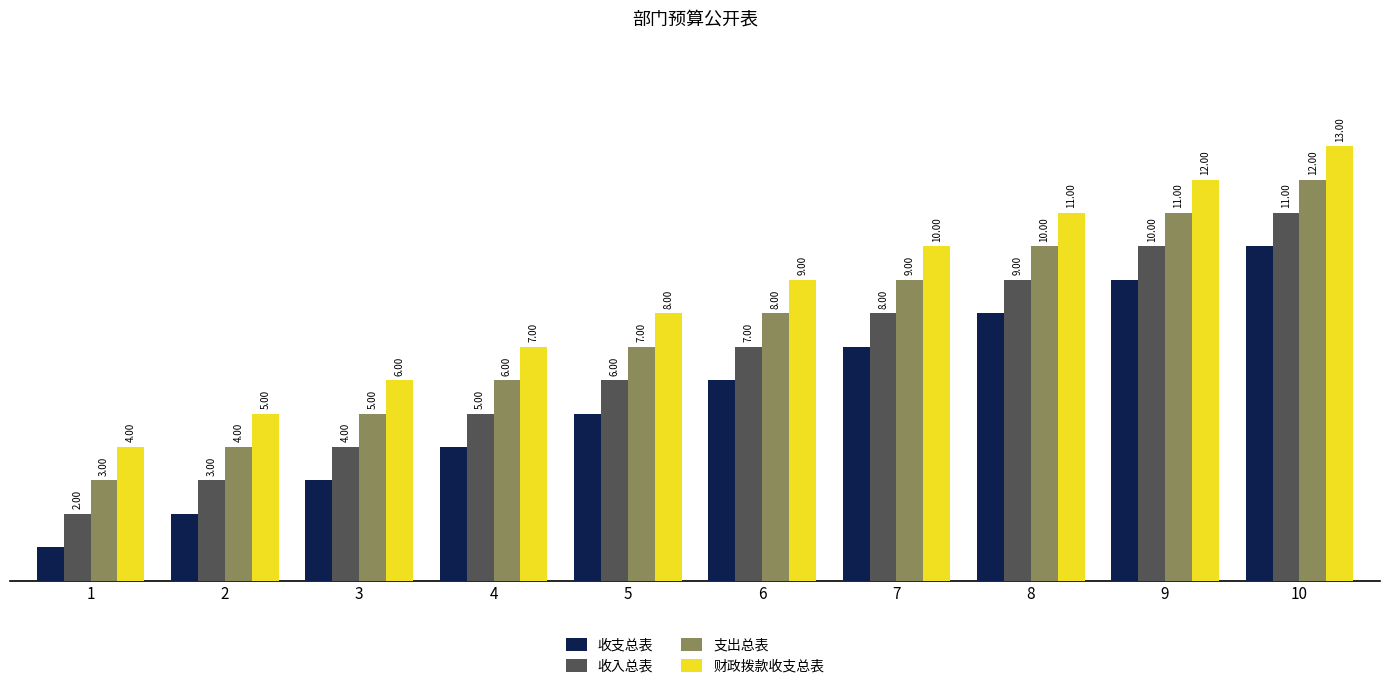

What is the difference between the second highest and second lowest values in the 收入总表 series?

7